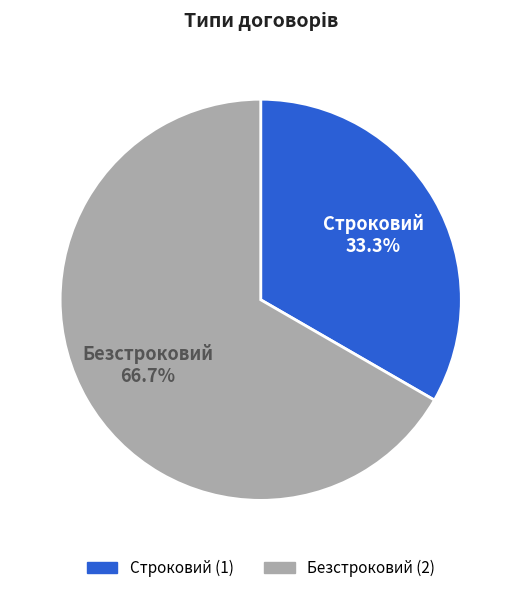

Rank the categories by value from highest to lowest.

Безстроковий, Строковий